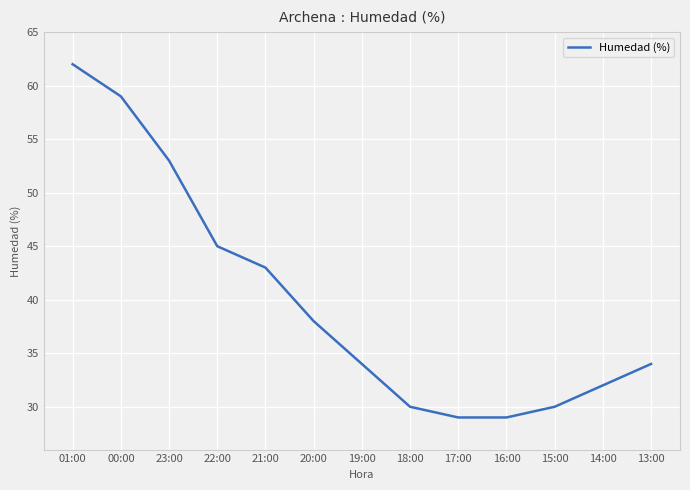

Which label corresponds to the largest value in the chart?

01:00